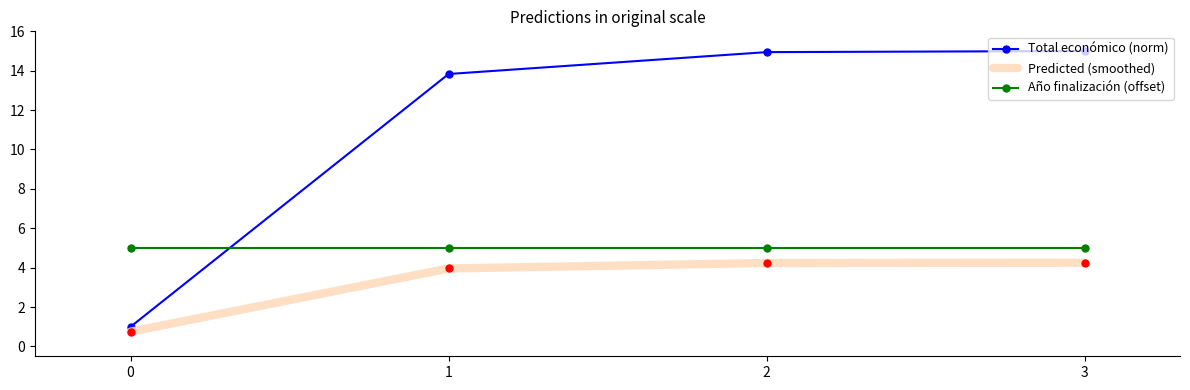

Which series has the largest range (max minus min)?

Total económico (norm)